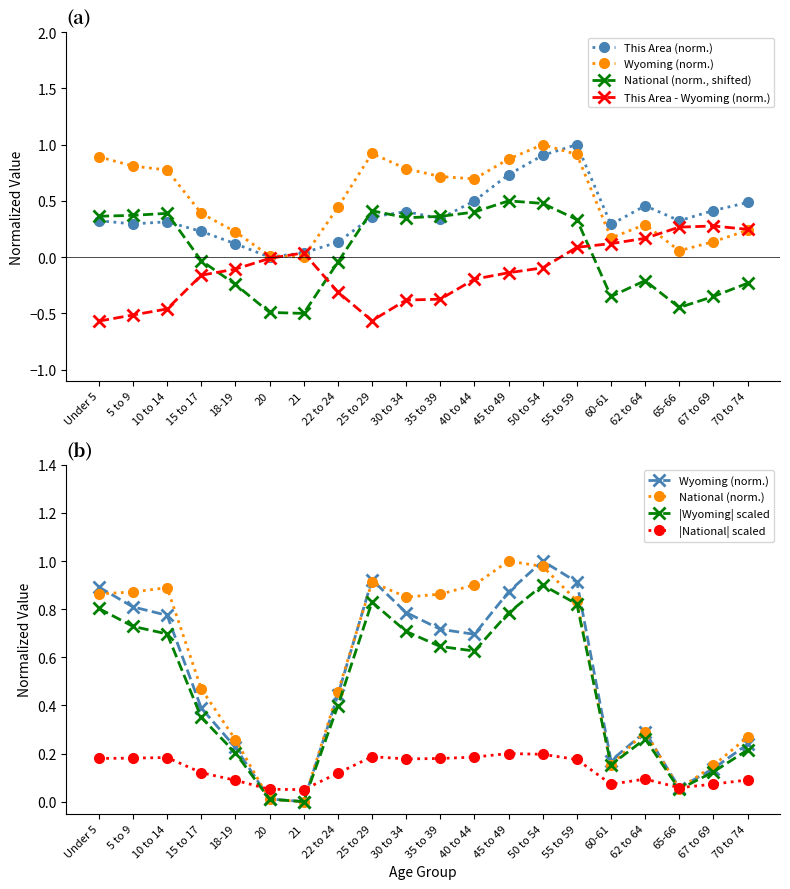

What is the label of the 14th point from the right?

21